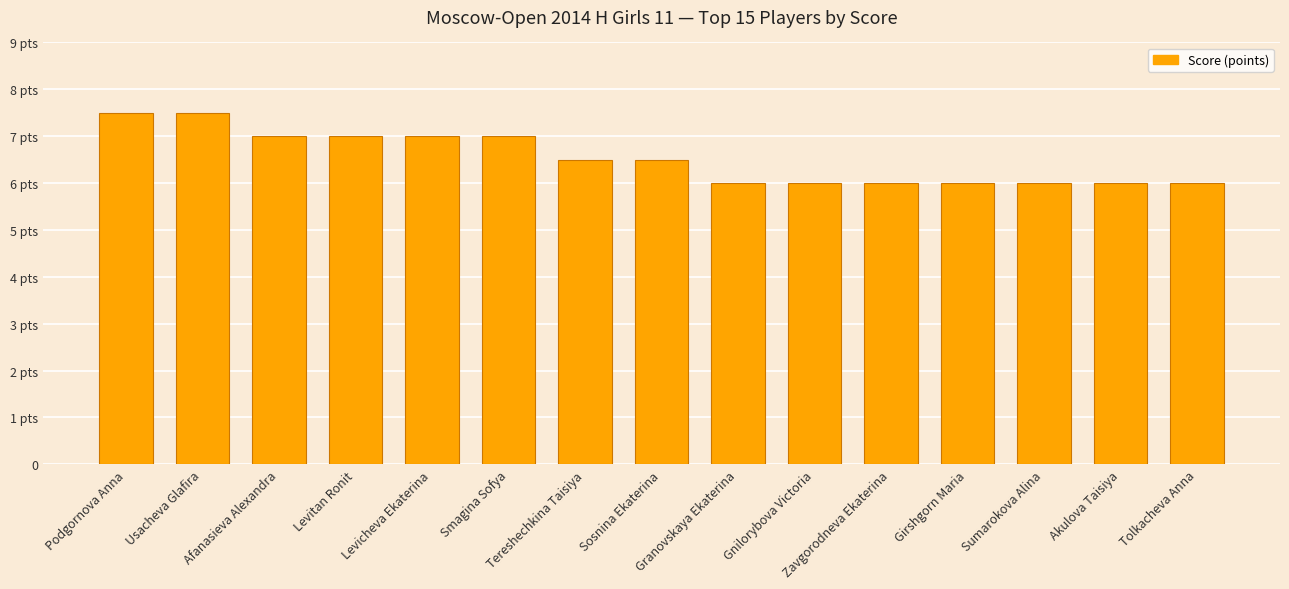

List the labels in order of value, smallest first.

Granovskaya Ekaterina, Gnilorybova Victoria, Zavgorodneva Ekaterina, Girshgorn Maria, Sumarokova Alina, Akulova Taisiya, Tolkacheva Anna, Tereshechkina Taisiya, Sosnina Ekaterina, Afanasieva Alexandra, Levitan Ronit, Levicheva Ekaterina, Smagina Sofya, Podgornova Anna, Usacheva Glafira